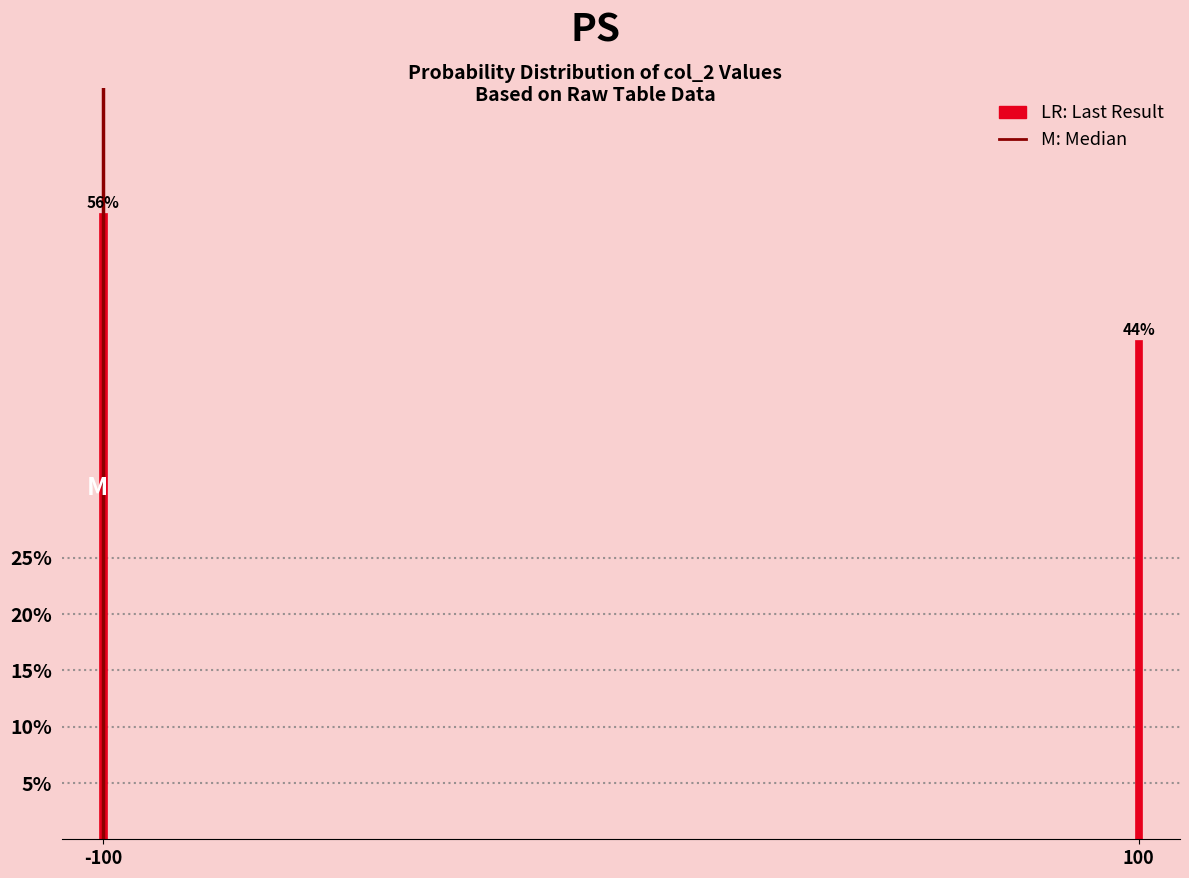

Are the bars horizontal?

No